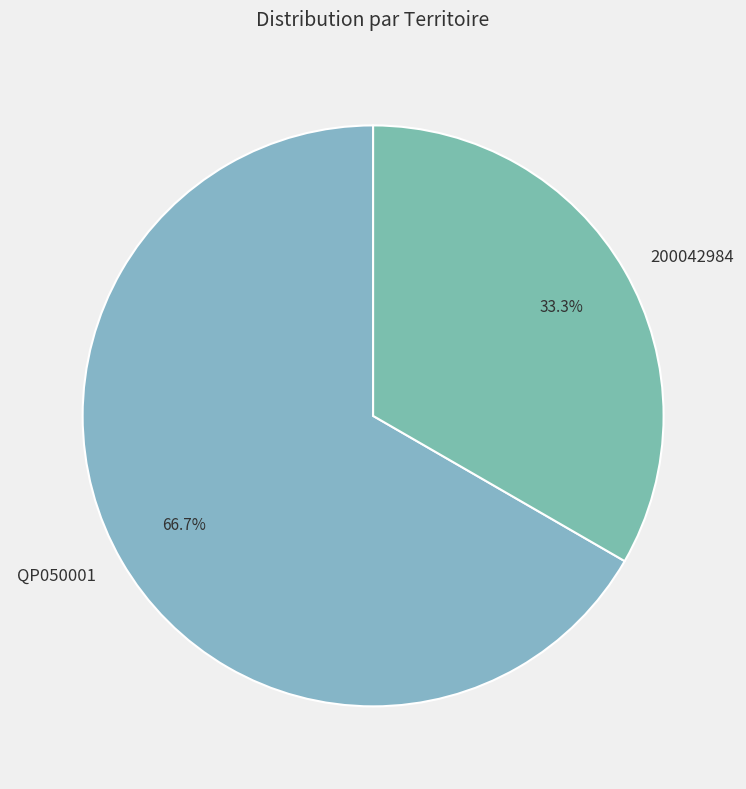

To the nearest percent, what is the average slice percentage?

50%